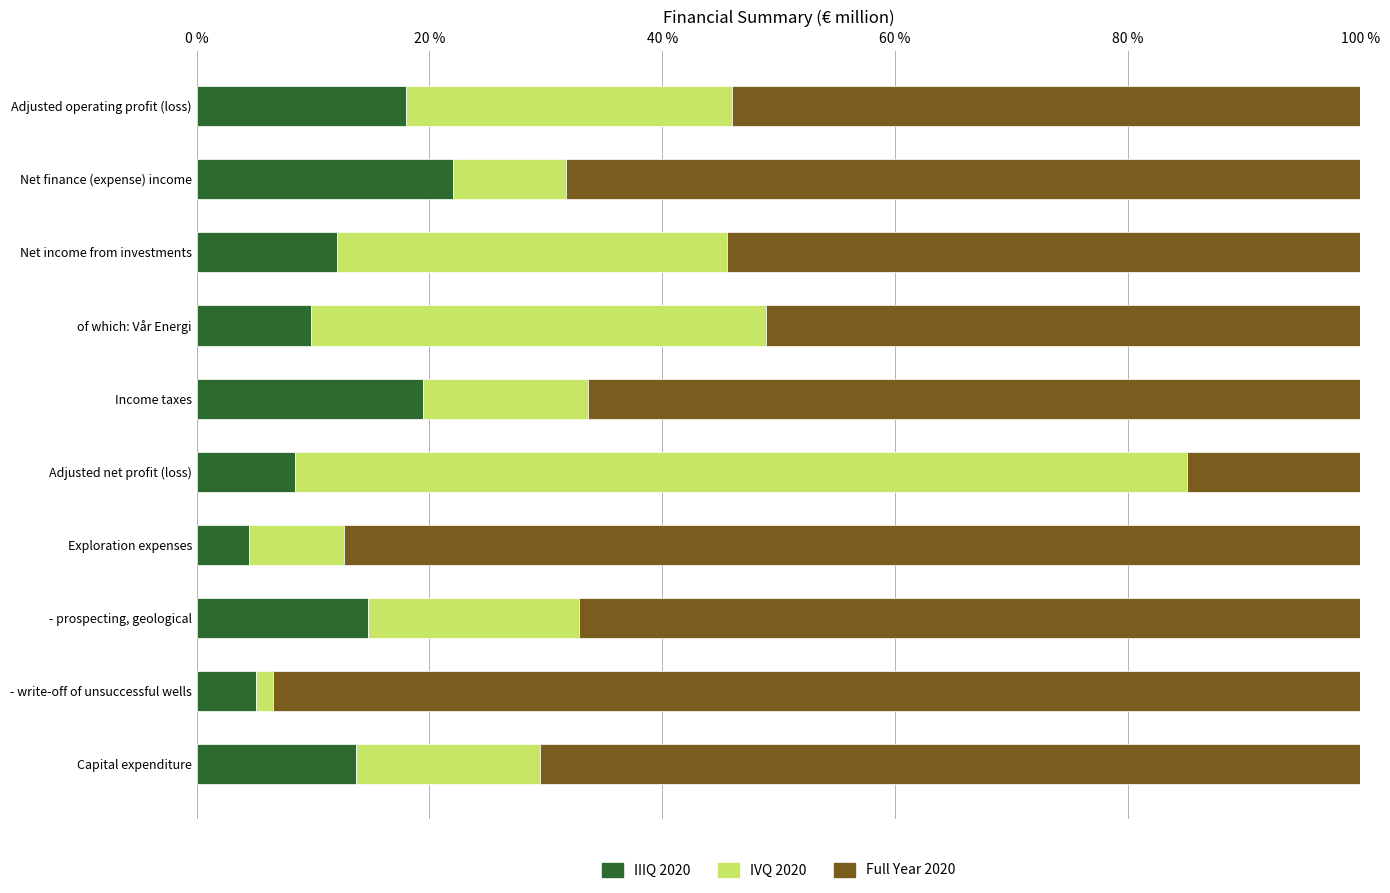

What is the average value of the IIIQ 2020 series?

12.8